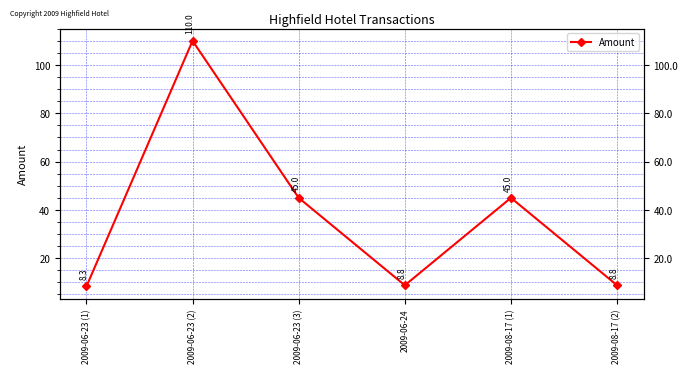

The value at 2009-08-17 (1) is 45.0. True or false?

True